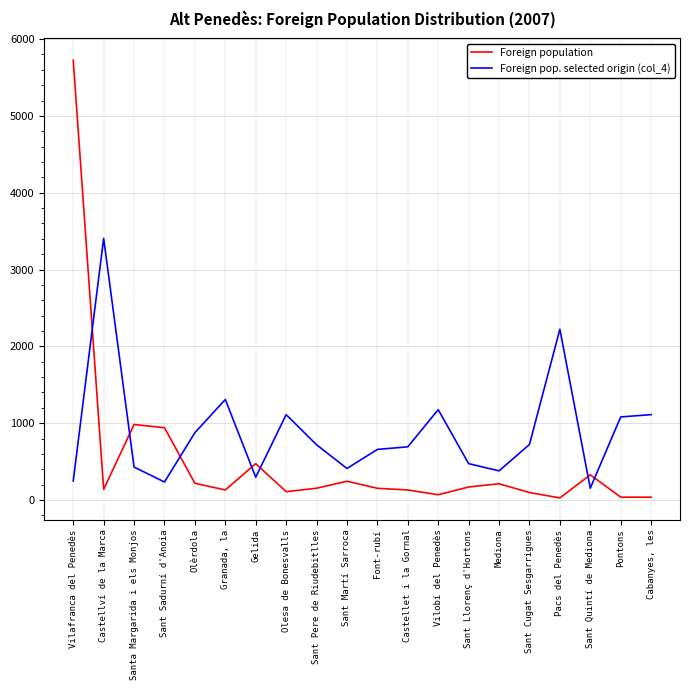

The value of Foreign pop. selected origin (col_4) at Sant Sadurní d'Anoia is 234. True or false?

True